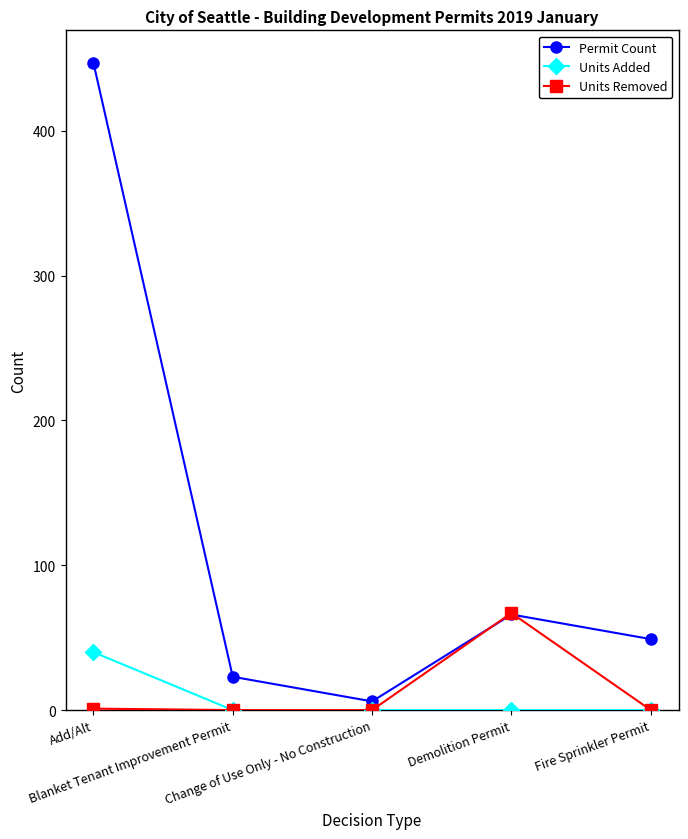

True or false: Units Added has more than 2 interior local peaks.

False